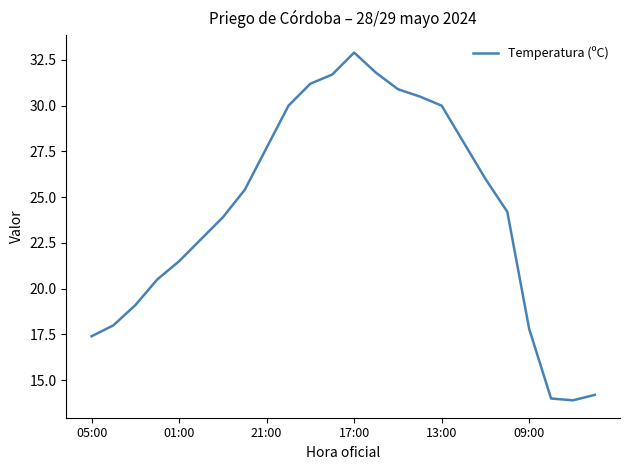

How many lines are shown in the chart?

1